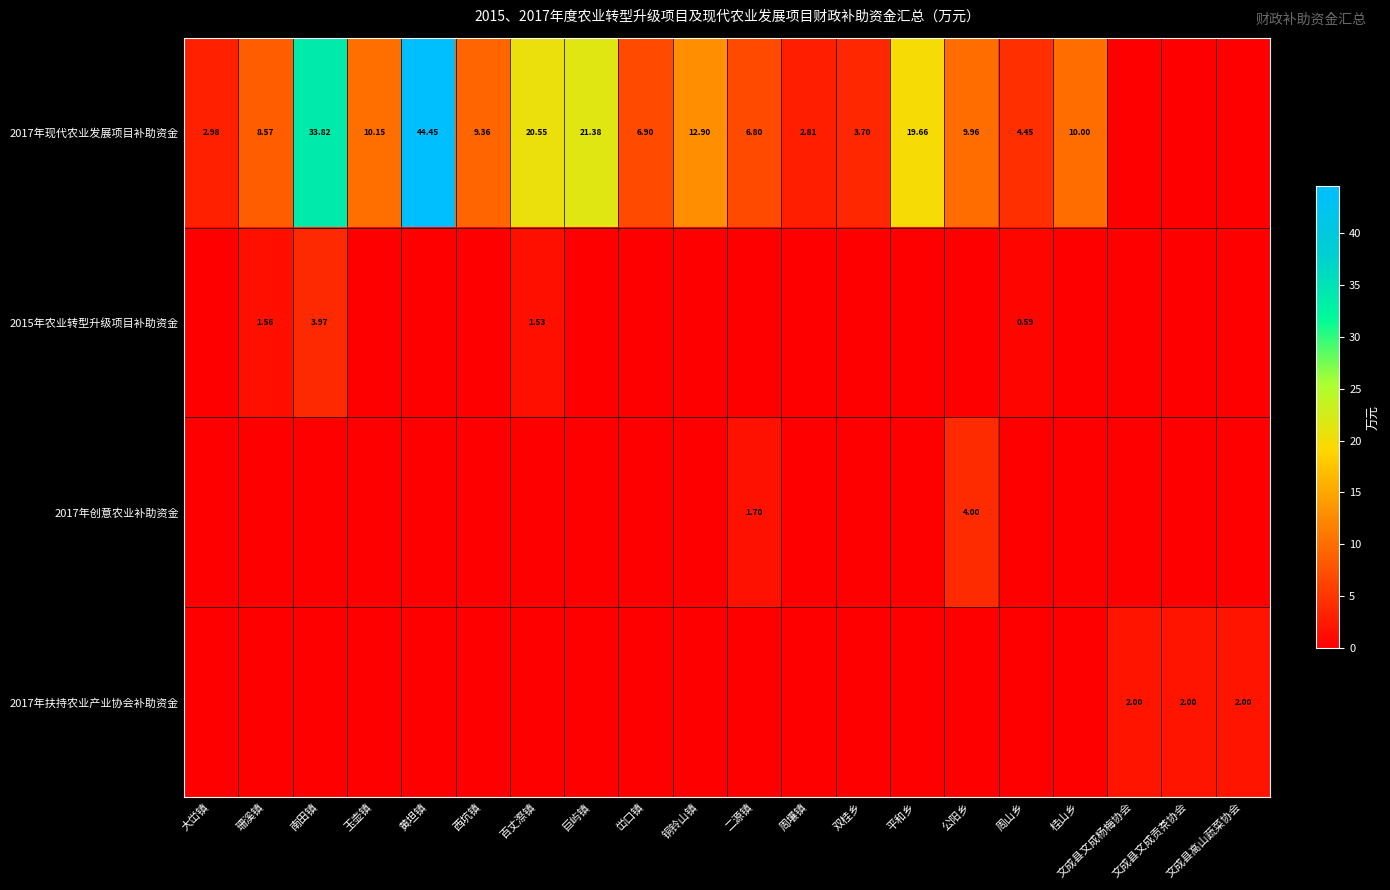

At how many categories does at least one series exceed 29?

2